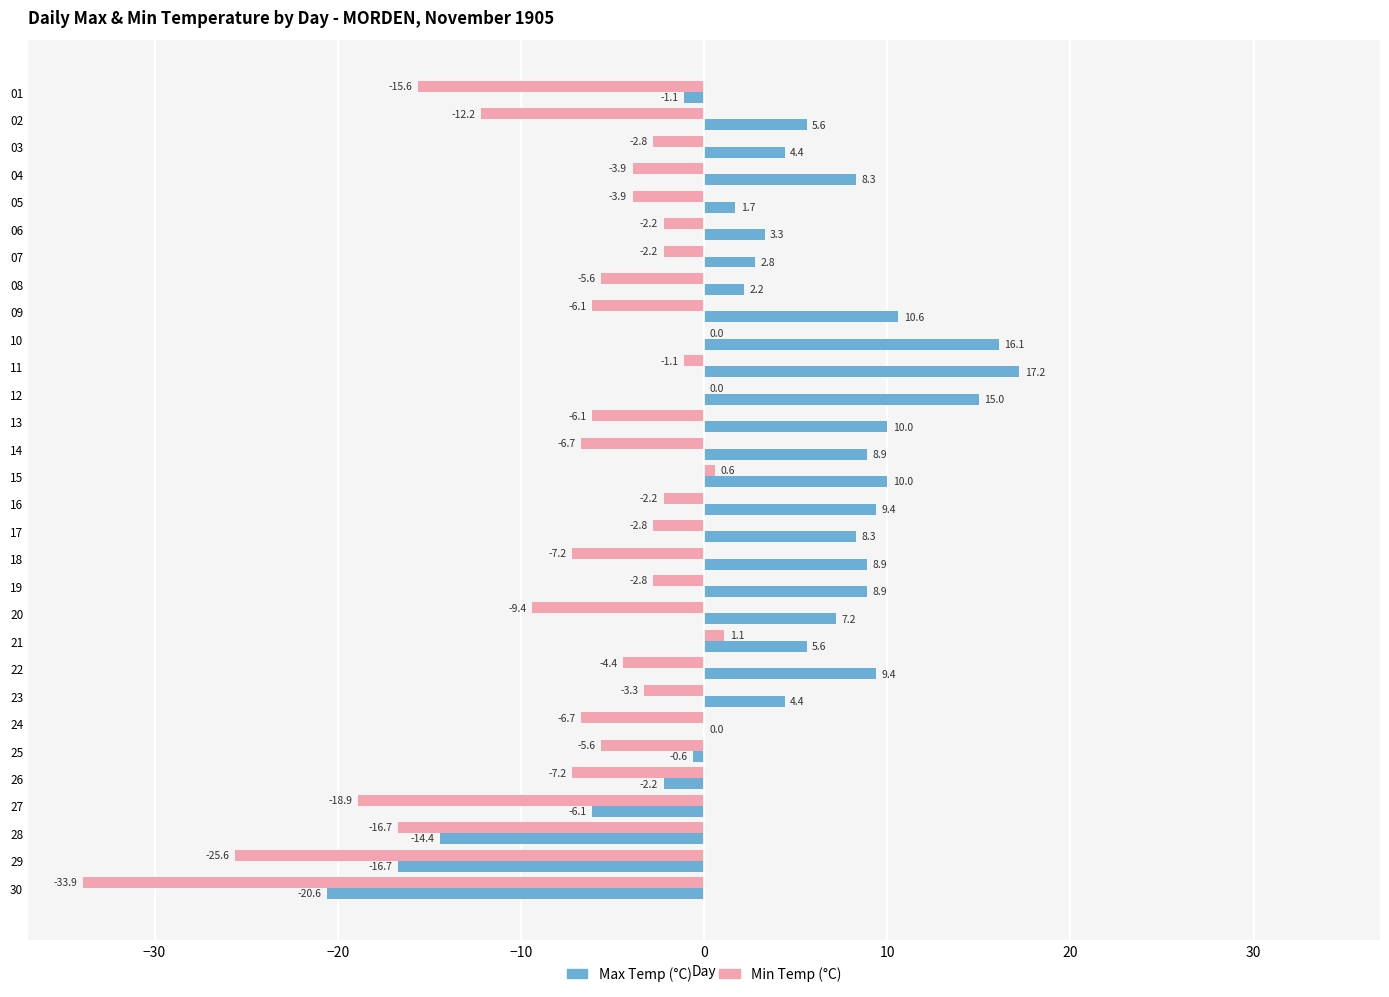

What is the maximum value shown in the chart?

17.2